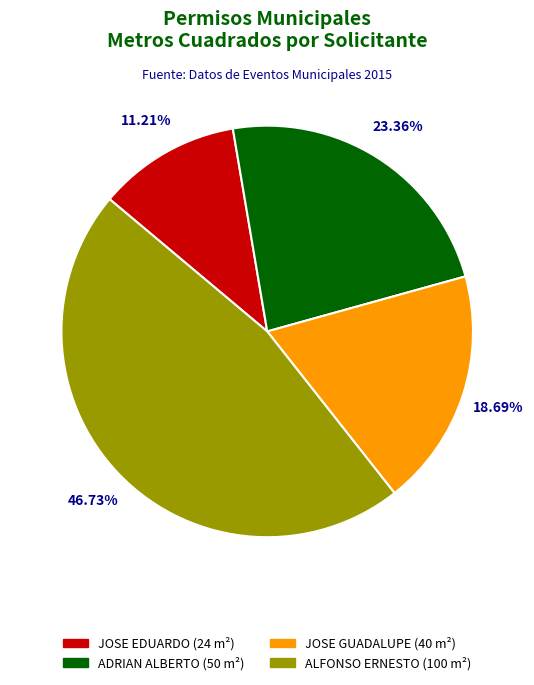

Is there any slice that represents more than half of the pie?

No